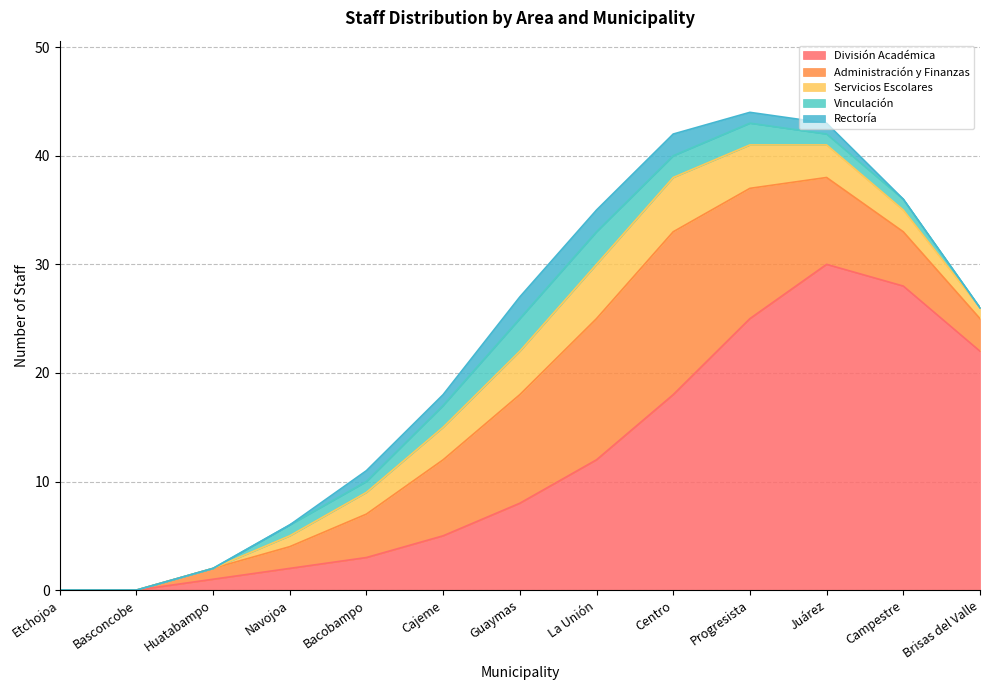

What is the average value of the División Académica series?

12